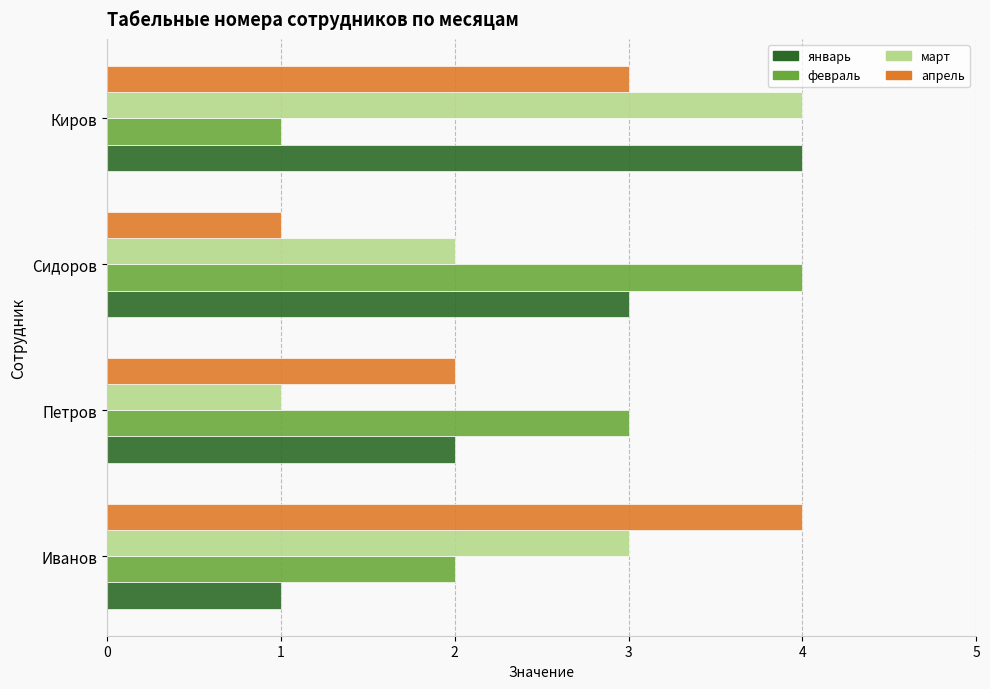

What is the difference between the maximum and minimum values in the март series?

3